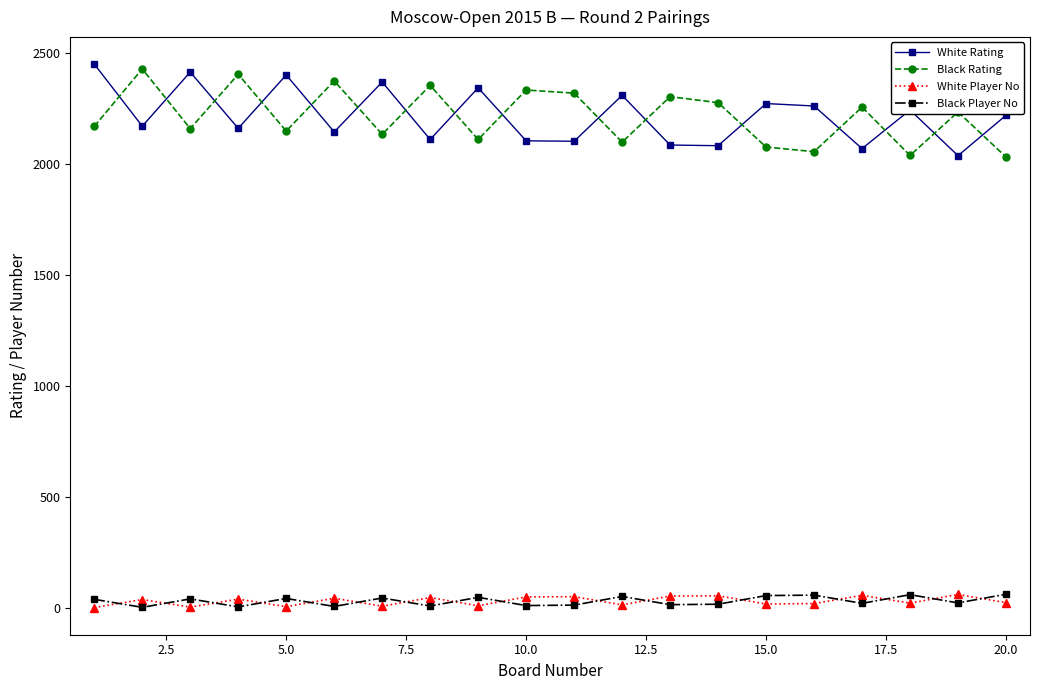

How many interior local valleys does the White Rating series have?

8